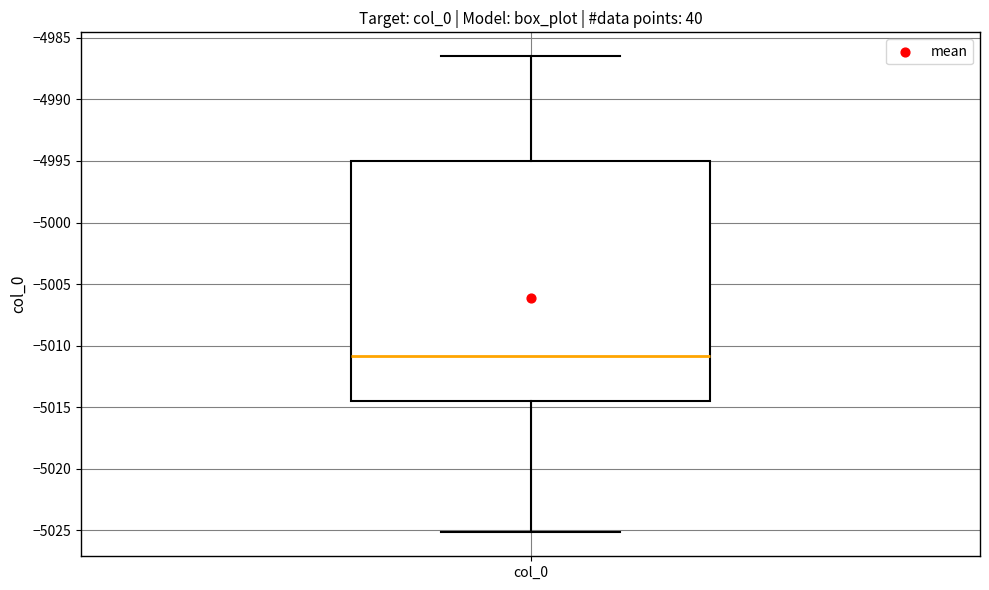

Read this box plot against the y-axis: the position of the median line, the range covered by the box, and the ends of both whiskers. The values are not printed on the chart, so give them approximately, as read against the axis.

median -5011.0, box -5014.5 to -4995.0, whiskers -5025.0 to -4986.5